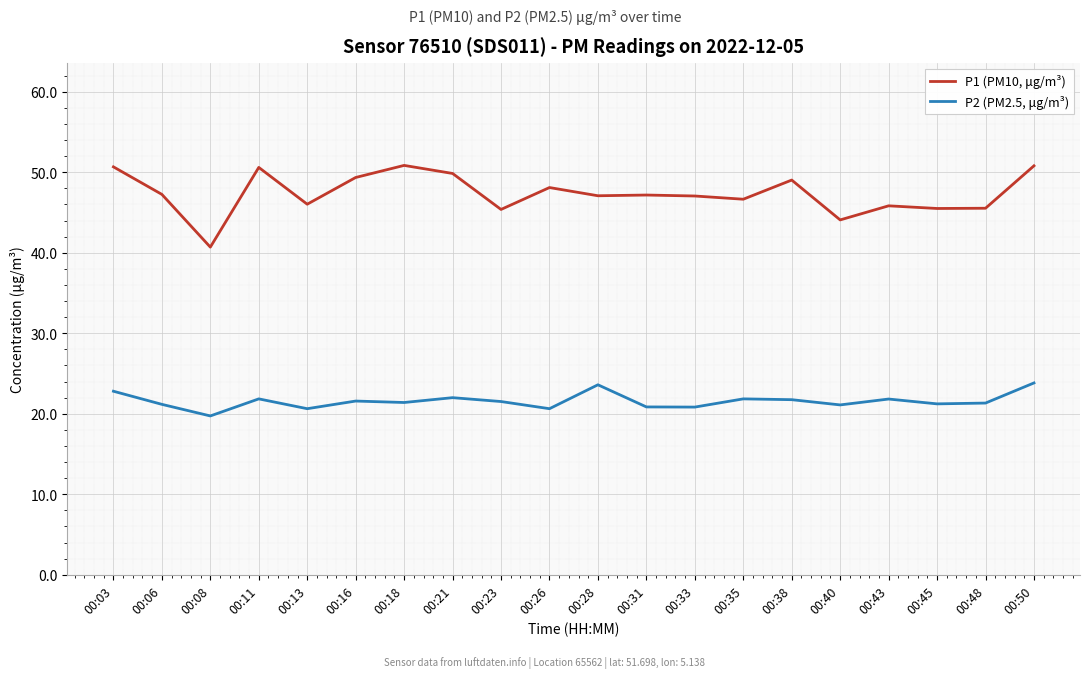

True or false: P1 (PM10, μg/m³) has a value of 16.4 at 00:08.

False